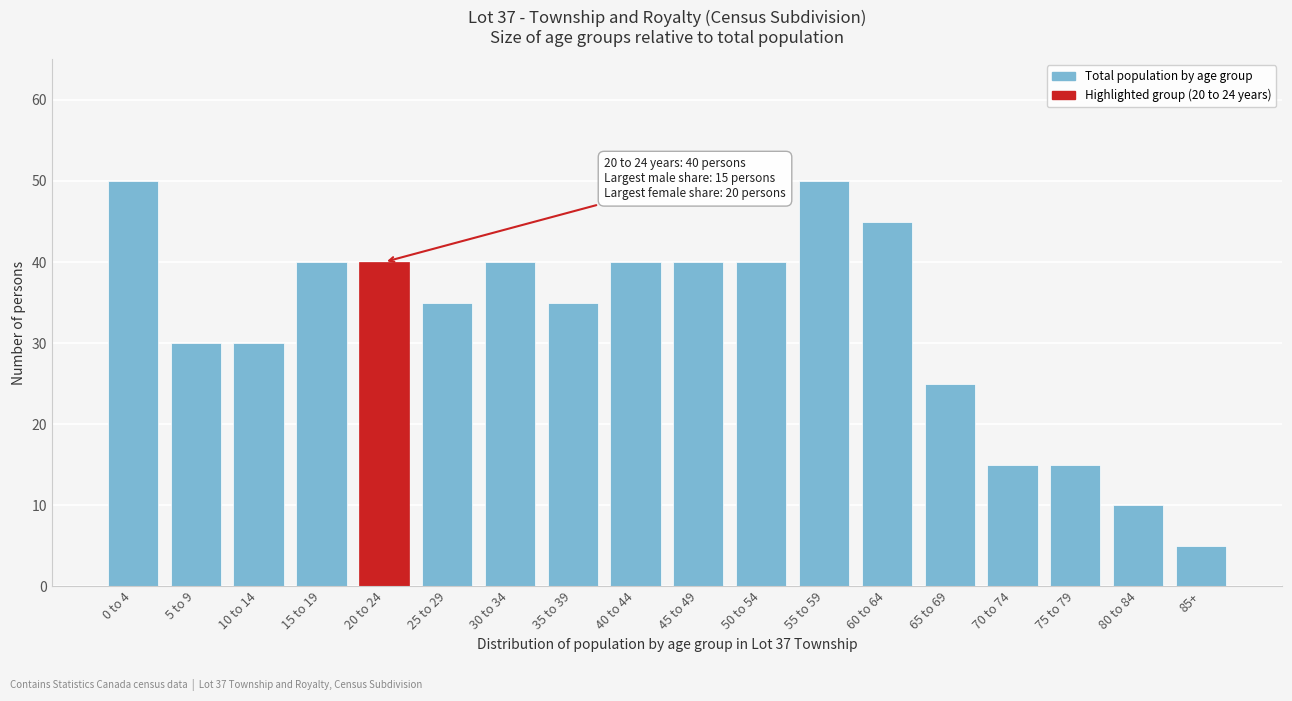

Reading right to left, extract all data points from this chart.

5	10	15	15	25	45	50	40	40	40	35	40	35	40	40	30	30	50